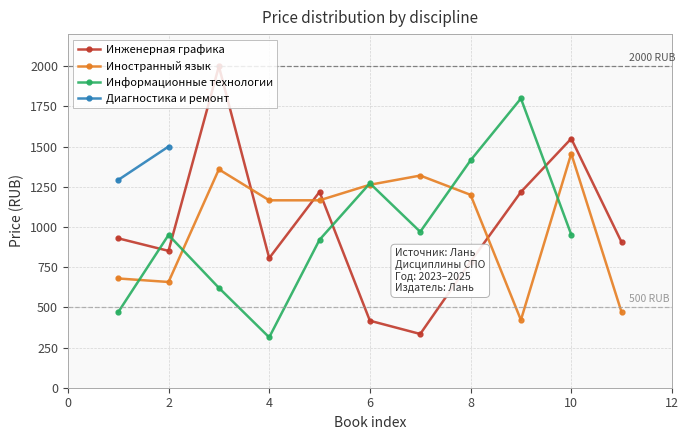

List the series in order of their peak value, highest first.

Инженерная графика, Информационные технологии, Диагностика и ремонт, Иностранный язык